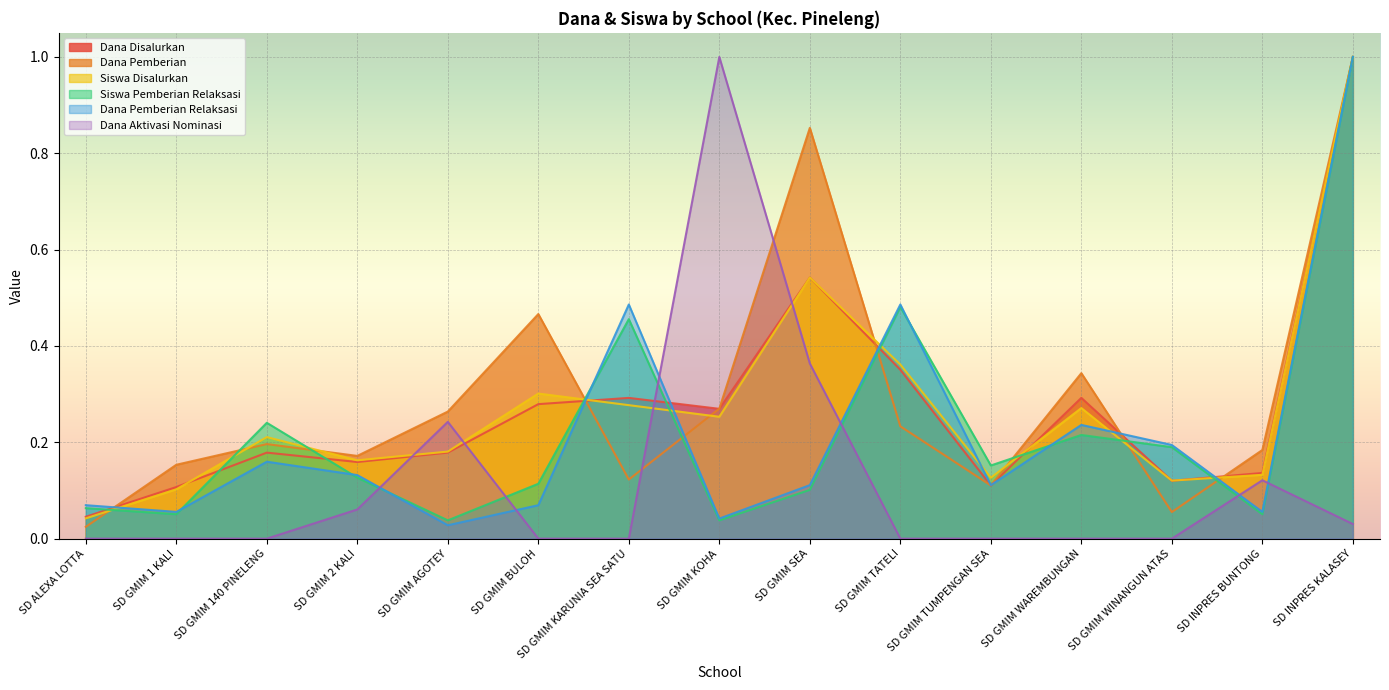

What are all the series names shown in the legend?

Dana Disalurkan, Dana Pemberian, Siswa Disalurkan, Siswa Pemberian Relaksasi, Dana Pemberian Relaksasi, Dana Aktivasi Nominasi